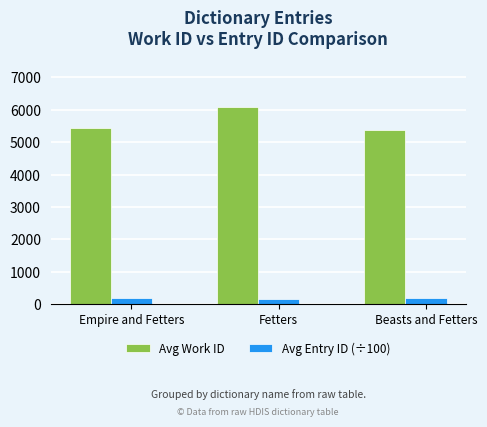

What is the difference between the maximum and minimum values in the Avg Work ID series?

704.9